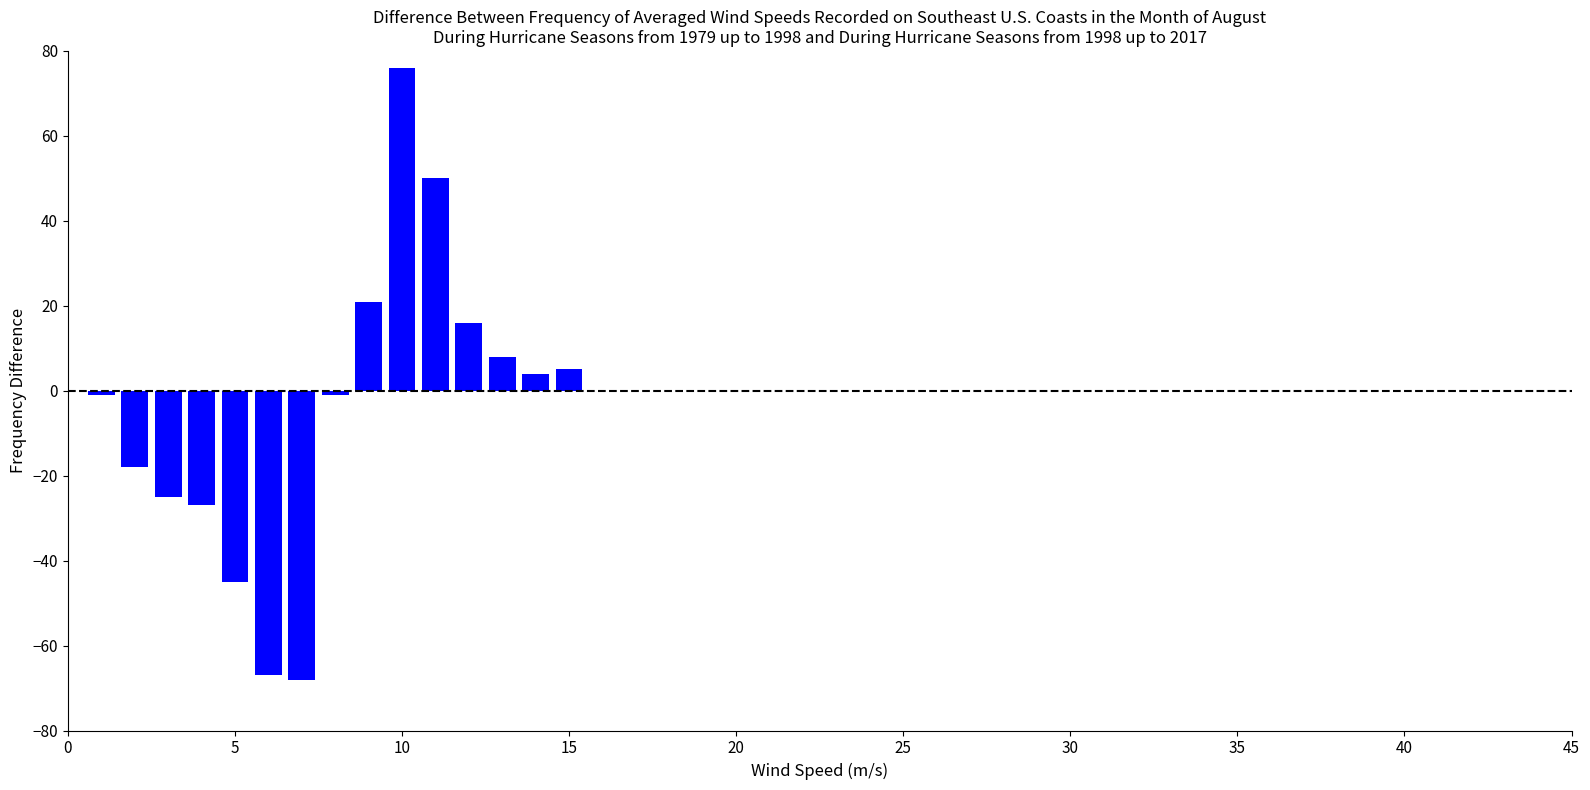

Reading right to left, transcribe all the data shown in this chart.

5	4	8	16	50	76	21	-1	-68	-67	-45	-27	-25	-18	-1